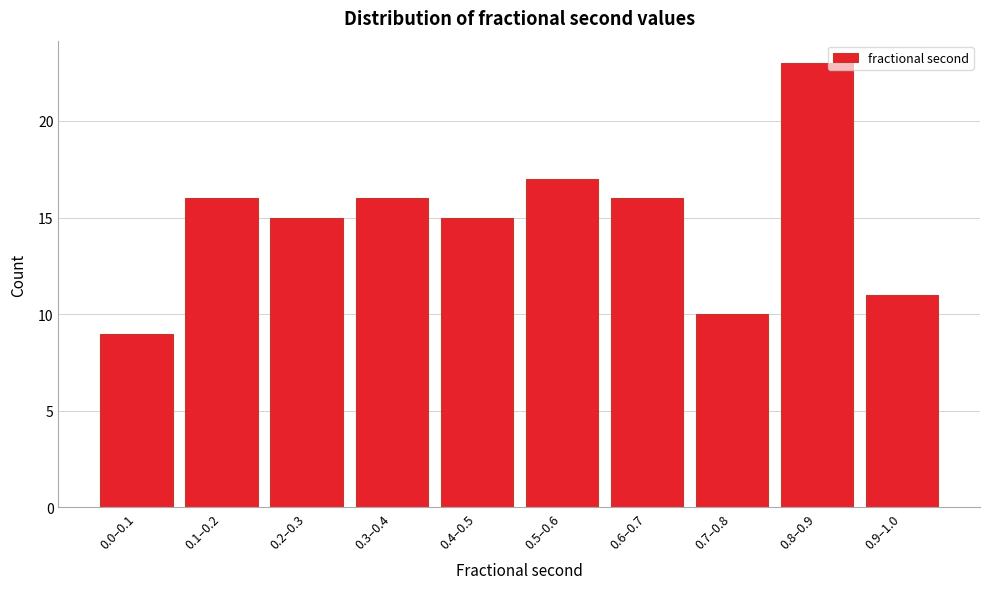

Reading right to left, transcribe all the data shown in this chart.

0.9–1.0=11	0.8–0.9=23	0.7–0.8=10	0.6–0.7=16	0.5–0.6=17	0.4–0.5=15	0.3–0.4=16	0.2–0.3=15	0.1–0.2=16	0.0–0.1=9